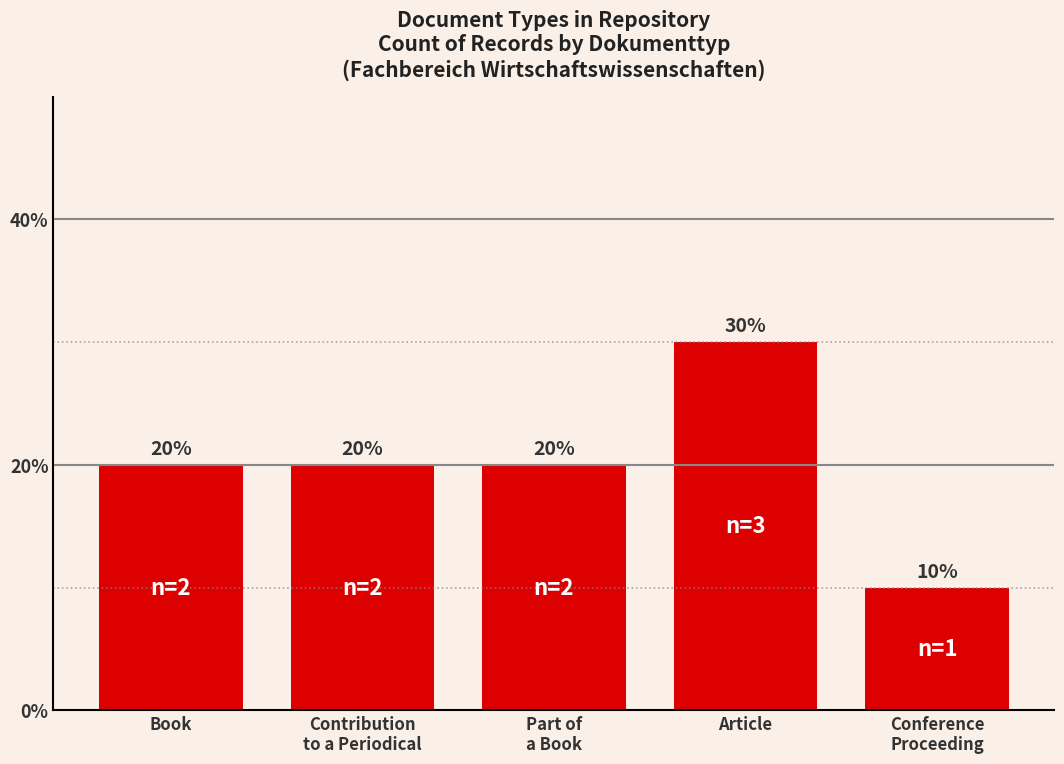

Is it true that the value at Book is 34?

False